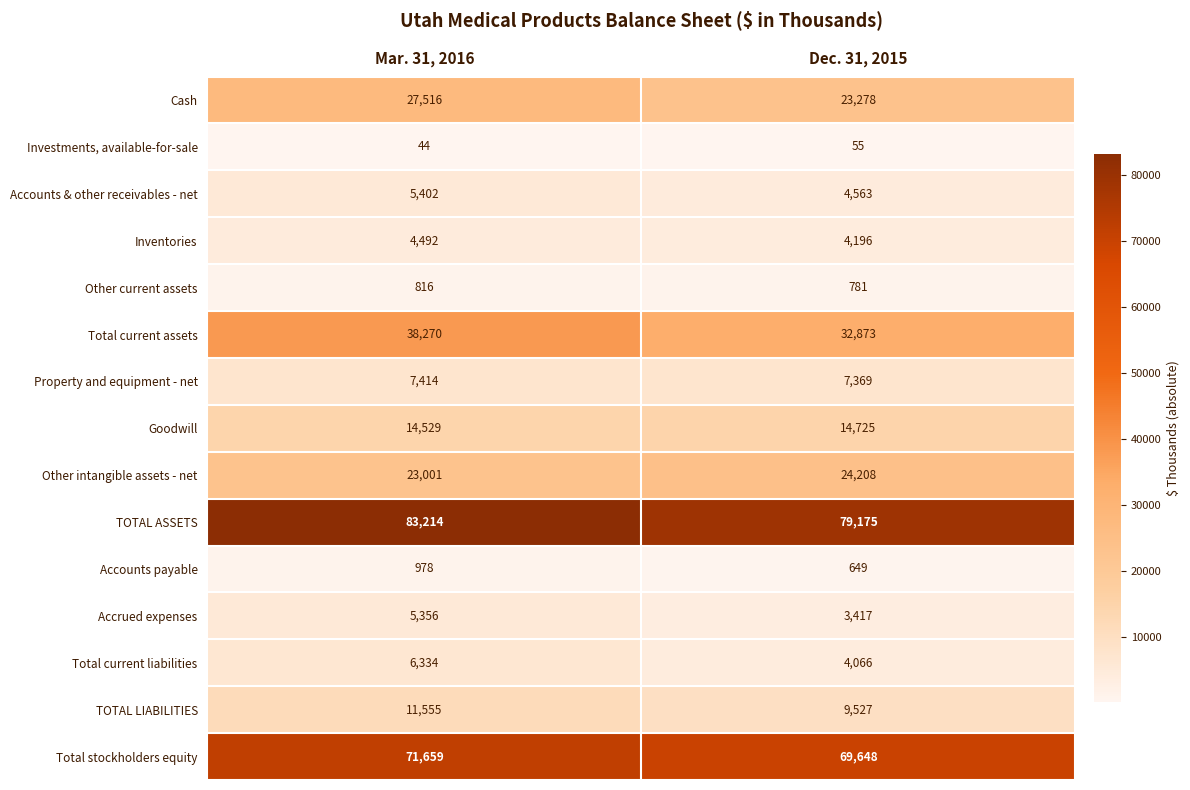

Where is Total stockholders equity nearest to the value 70653?

Dec. 31, 2015